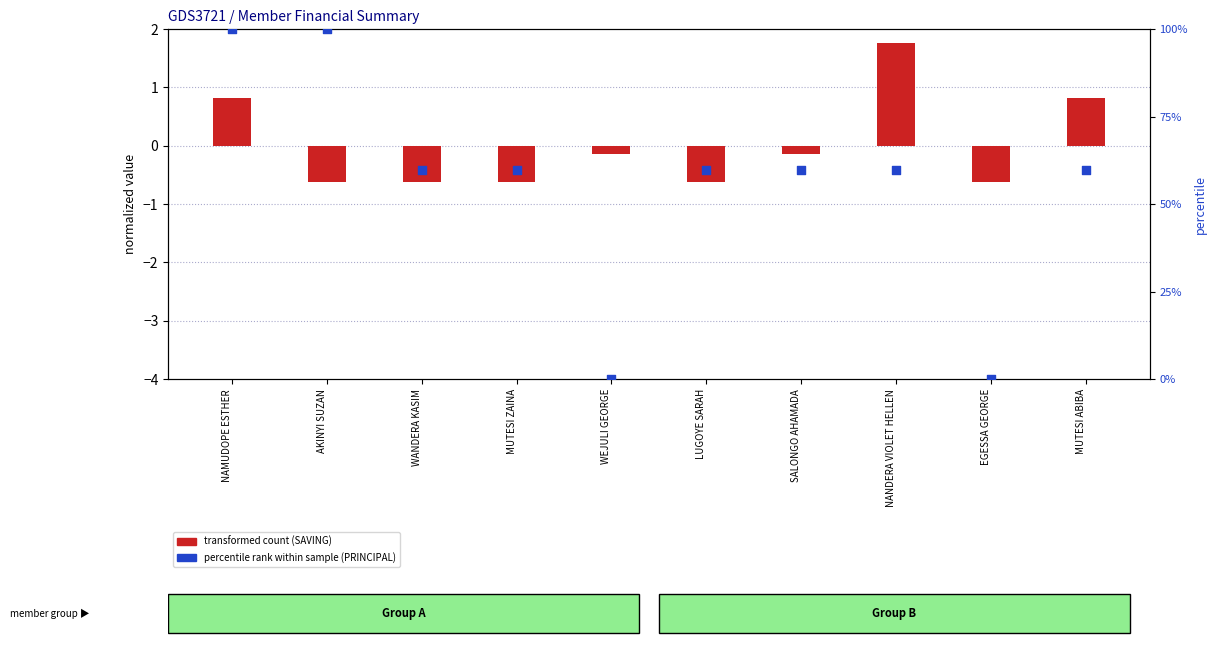

What is the total value across all series at MUTESI ABIBA?

60.4